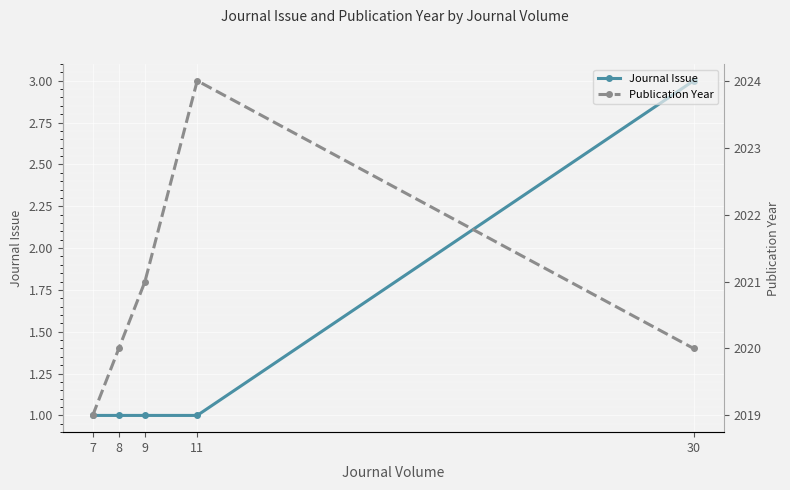

What is the sum of all Publication Year values?

10104